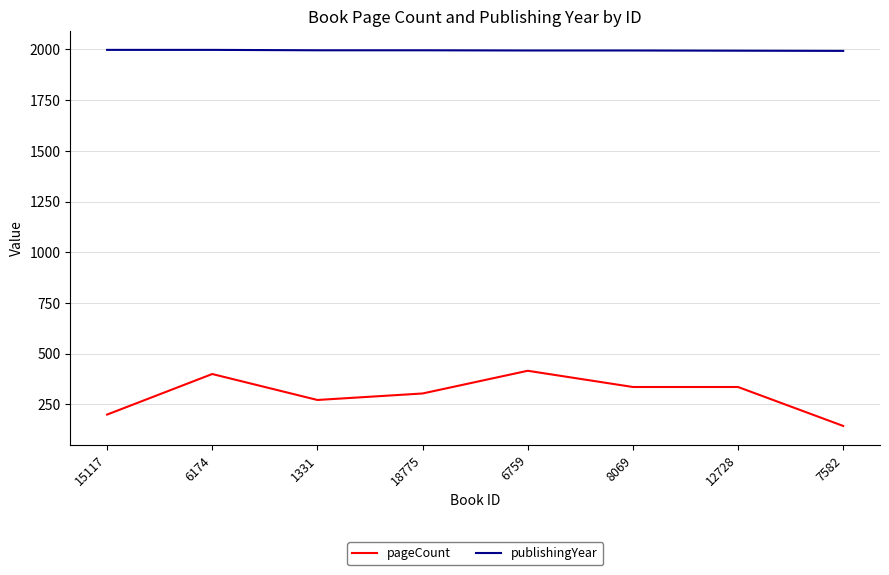

What is the sum of all pageCount values?

2408